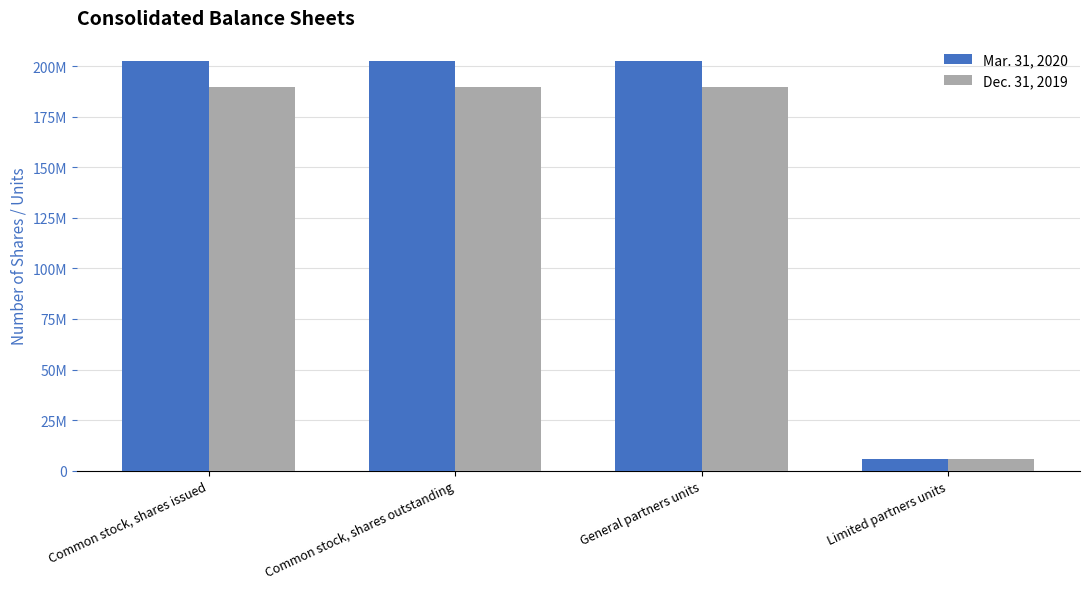

True or false: Dec. 31, 2019 has a value of 189975396 at General partners units.

True